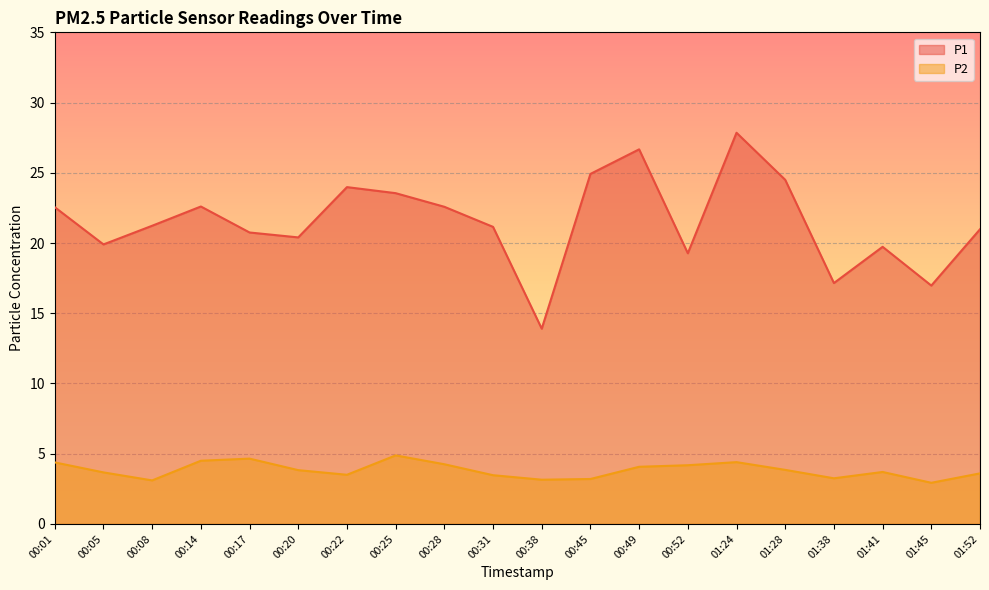

True or false: P2 and P1 cross at least once.

False